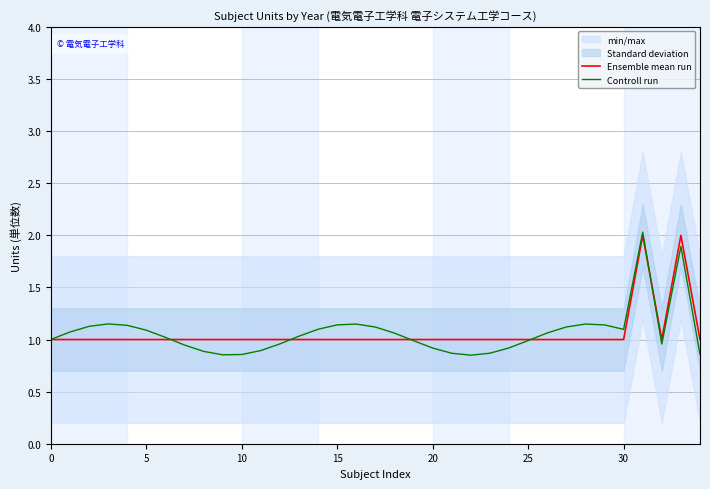

What is the highest value of the Ensemble mean run series?

2.0